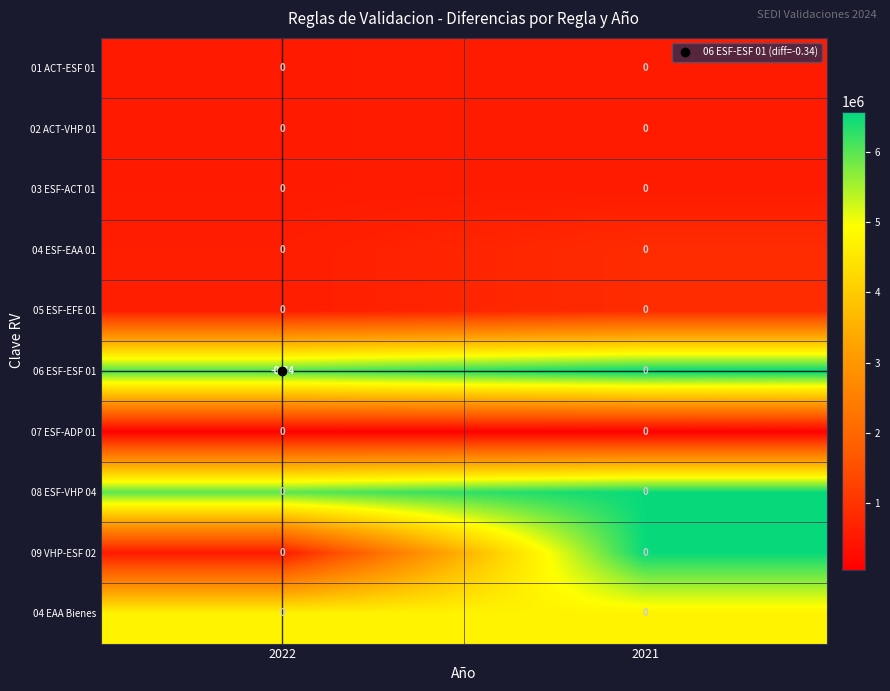

How many series are shown in this chart?

10